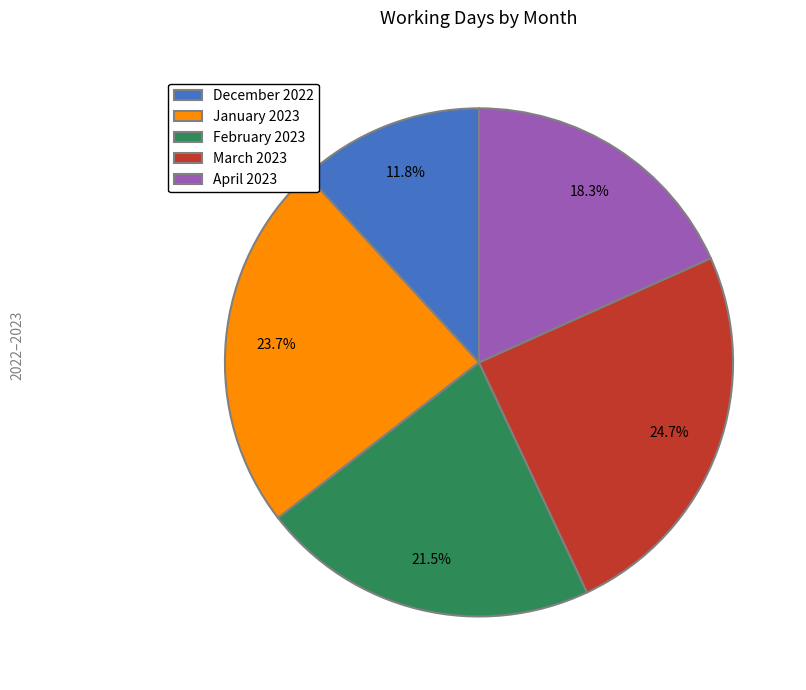

What is the total percentage of December 2022 and February 2023?

33.3%